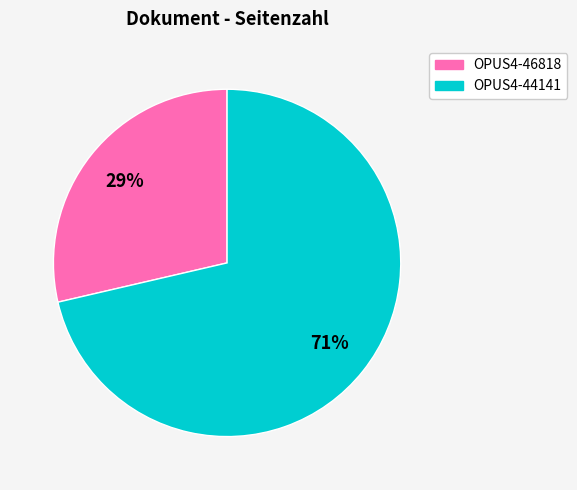

What percentage is the OPUS4-44141 slice, to the nearest percent?

71%